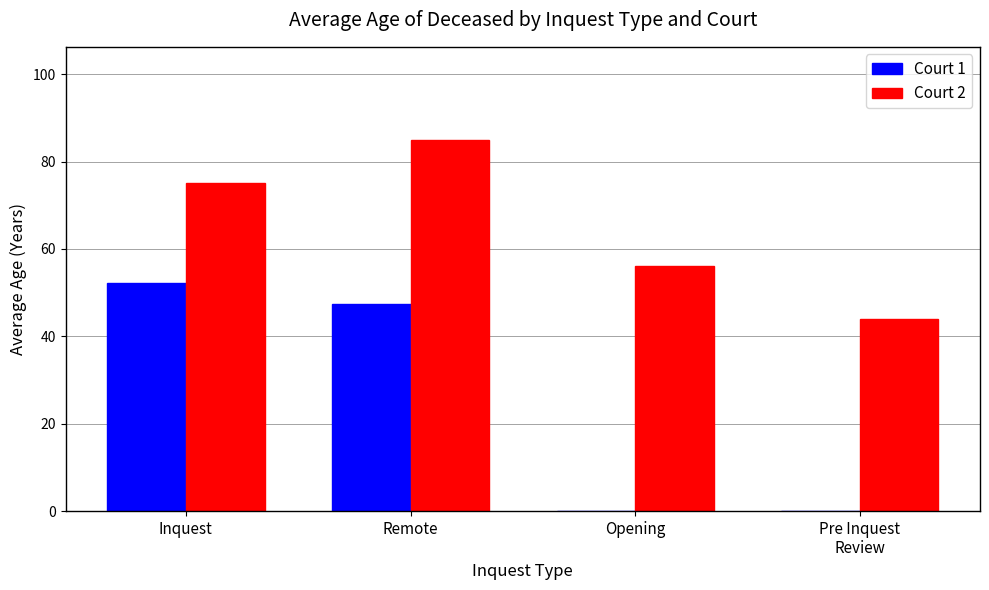

Read the Court 2 value at Inquest.

75.2